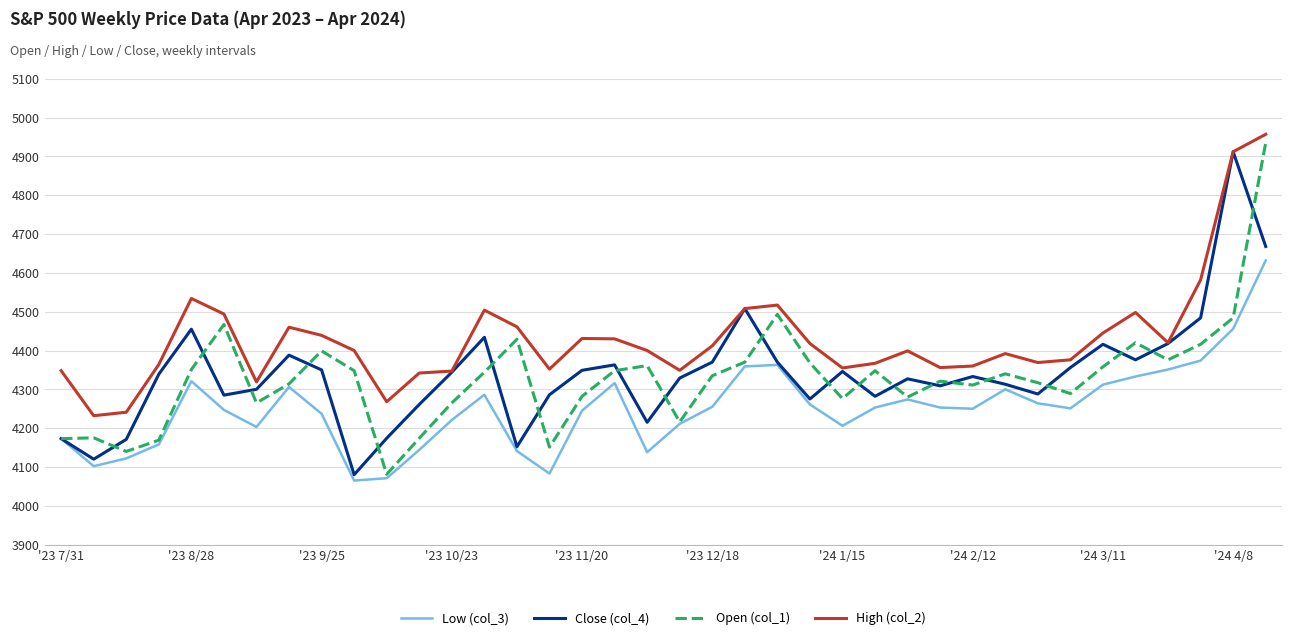

True or false: Low (col_3) and High (col_2) cross at least once.

False